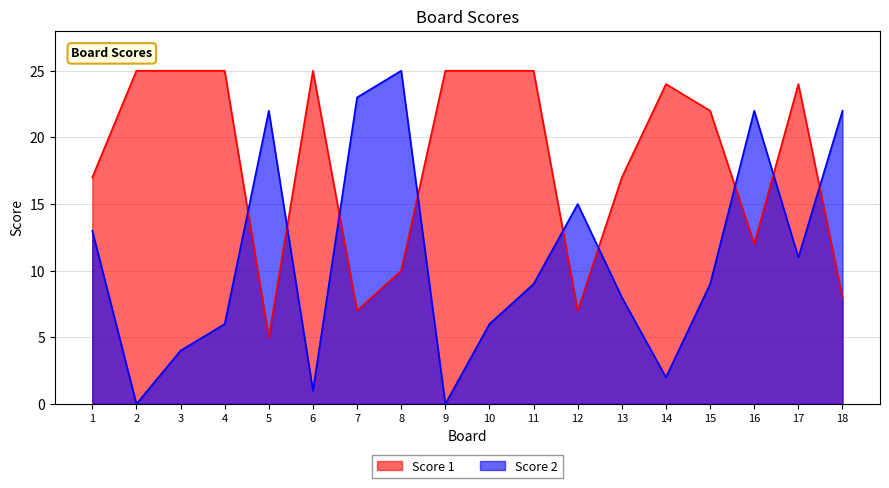

Rank the series by their average value, from lowest to highest.

Score 2, Score 1